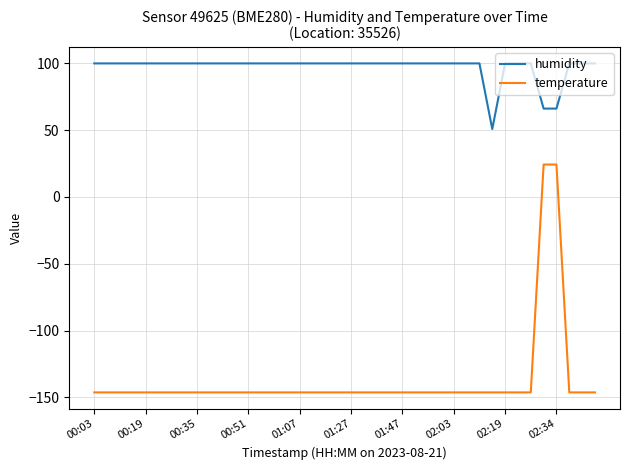

Reading left to right, transcribe all the data shown in this chart.

humidity: 100.0	100.0	100.0	100.0	100.0	100.0	100.0	100.0	100.0	100.0	100.0	100.0	100.0	100.0	100.0	100.0	100.0	100.0	100.0	100.0	100.0	100.0	100.0	100.0	100.0	100.0	100.0	100.0	100.0	100.0	100.0	50.8	100.0	100.0	100.0	66.2	66.2	100.0	100.0	100.0
temperature: -146.3	-146.3	-146.3	-146.3	-146.3	-146.3	-146.3	-146.3	-146.3	-146.3	-146.3	-146.3	-146.3	-146.3	-146.3	-146.3	-146.3	-146.3	-146.3	-146.3	-146.3	-146.3	-146.3	-146.3	-146.3	-146.3	-146.3	-146.3	-146.3	-146.3	-146.3	-146.3	-146.3	-146.3	-146.3	24.3	24.3	-146.3	-146.3	-146.3